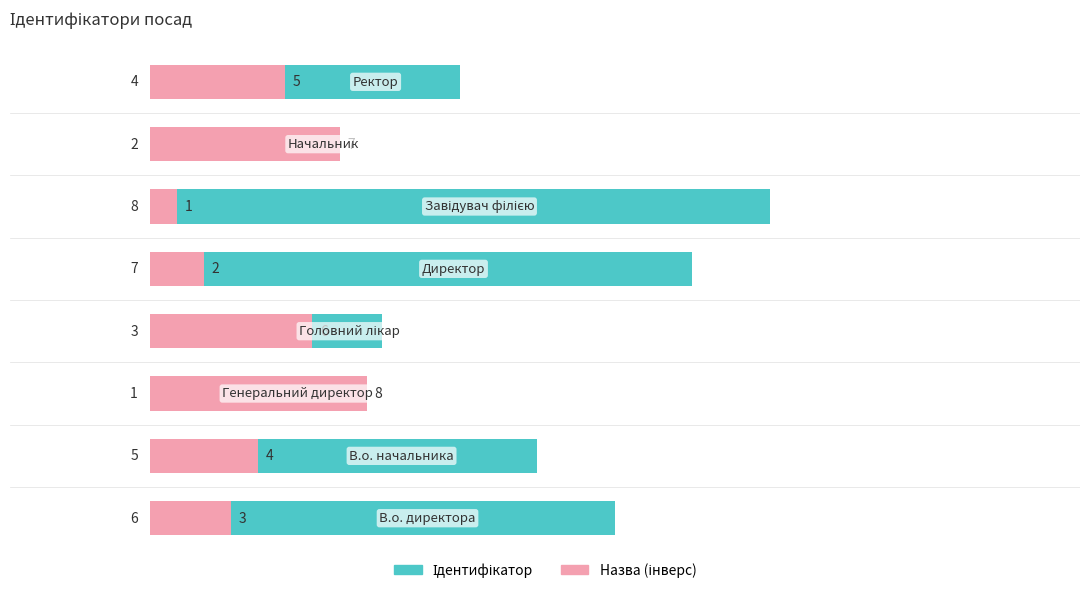

Rank the series by their maximum value, from highest to lowest.

Ідентифікатор, Назва (інверс)